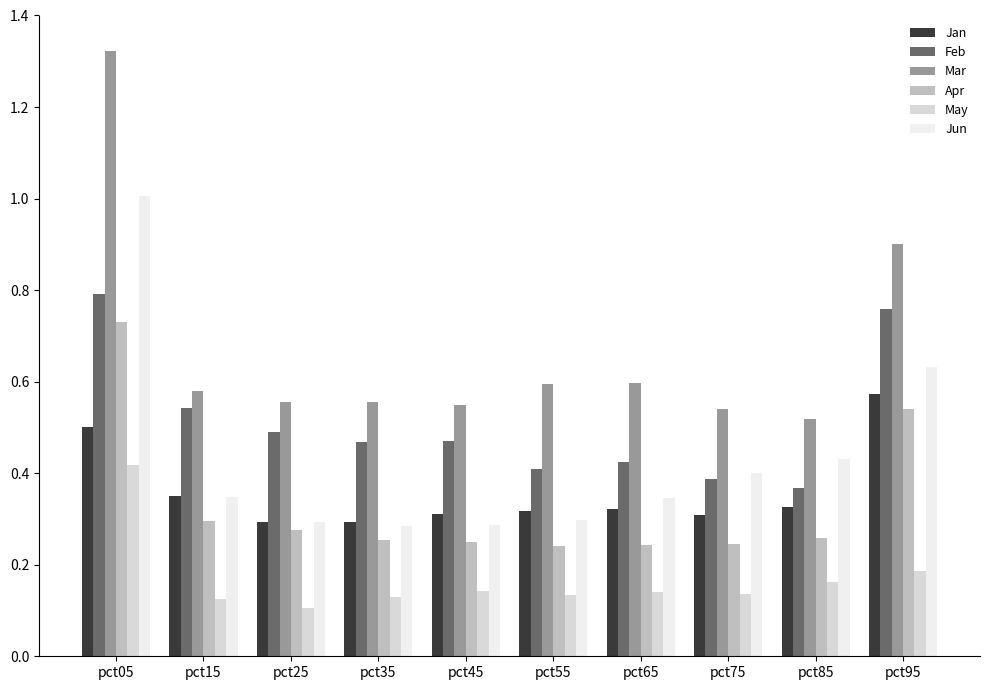

Between pct35 and pct95, which series saw the biggest shift?

Jun